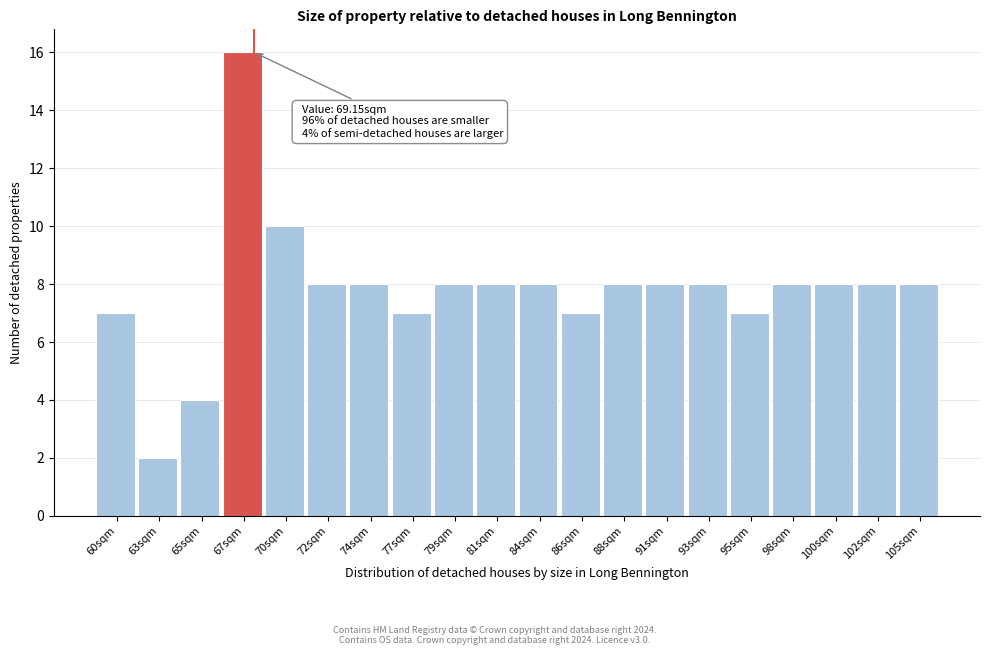

Reading left to right, list all the values displayed in this chart.

7	2	4	16	10	8	8	7	8	8	8	7	8	8	8	7	8	8	8	8